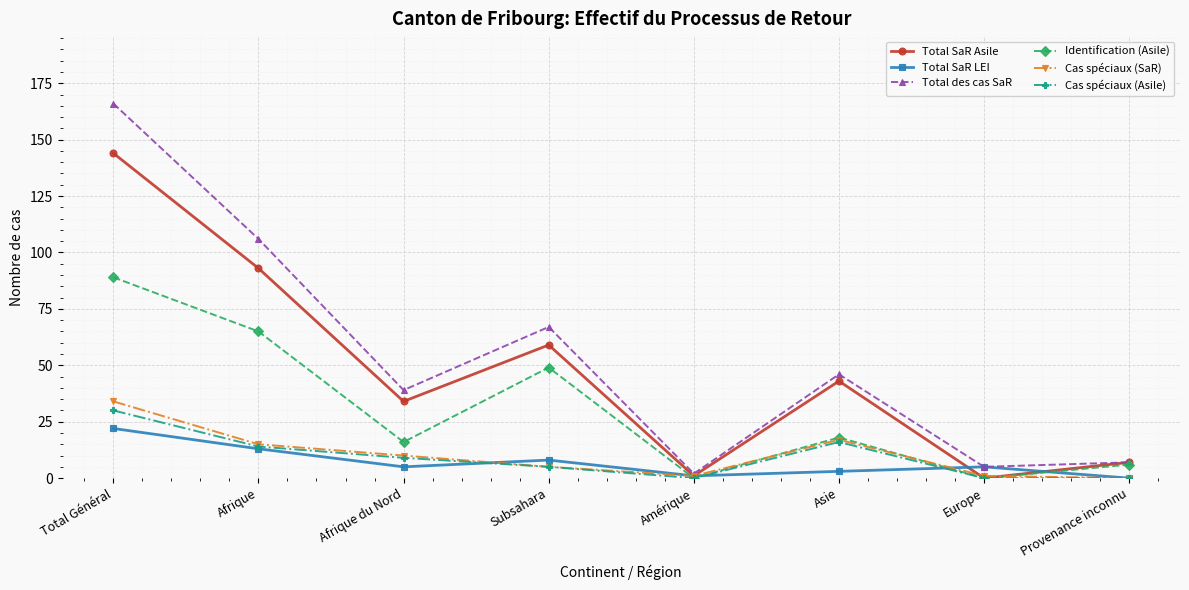

At how many categories does at least one series exceed 55?

3